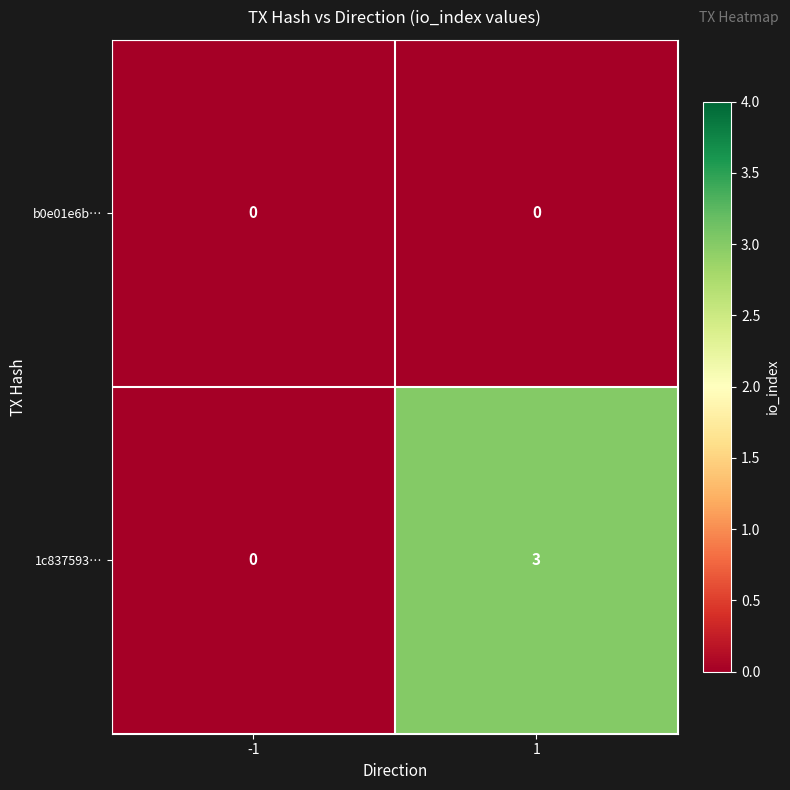

What is the maximum value shown in the chart?

3